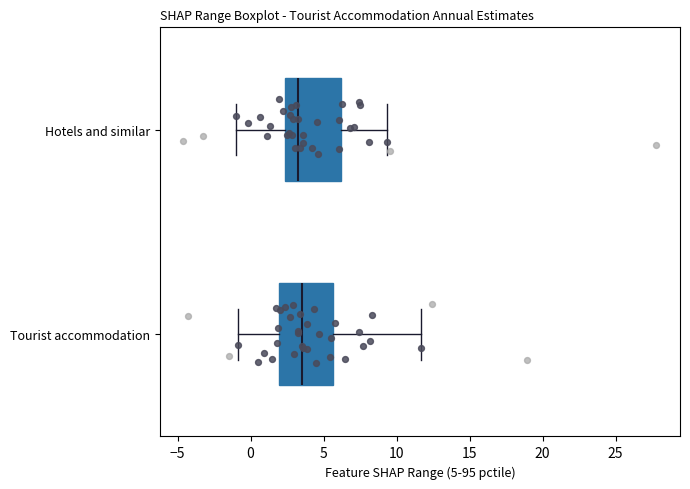

Where does the median line of the box for Hotels and similar sit on the x-axis? The values are not printed on the chart, so give them approximately, as read against the axis.

3.0